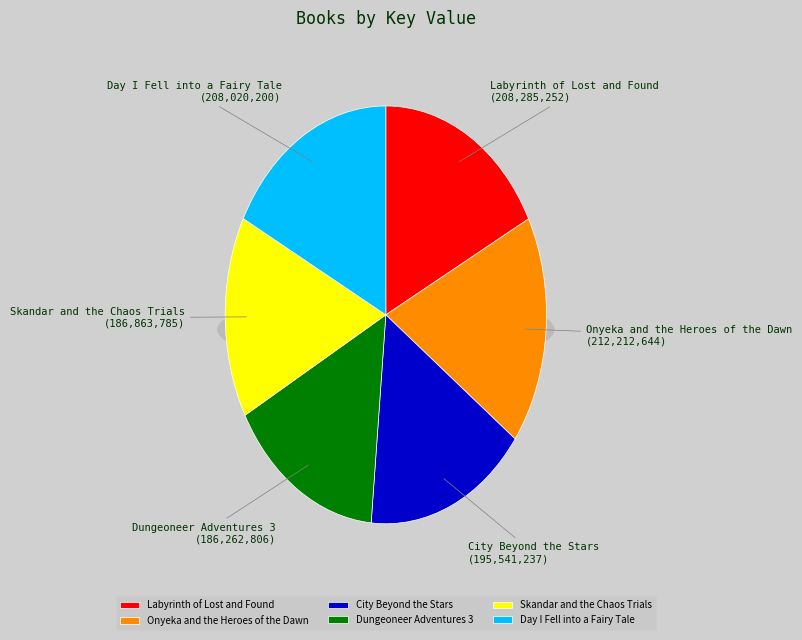

Is it true that Labyrinth of Lost and Found is 17% of the pie?

True